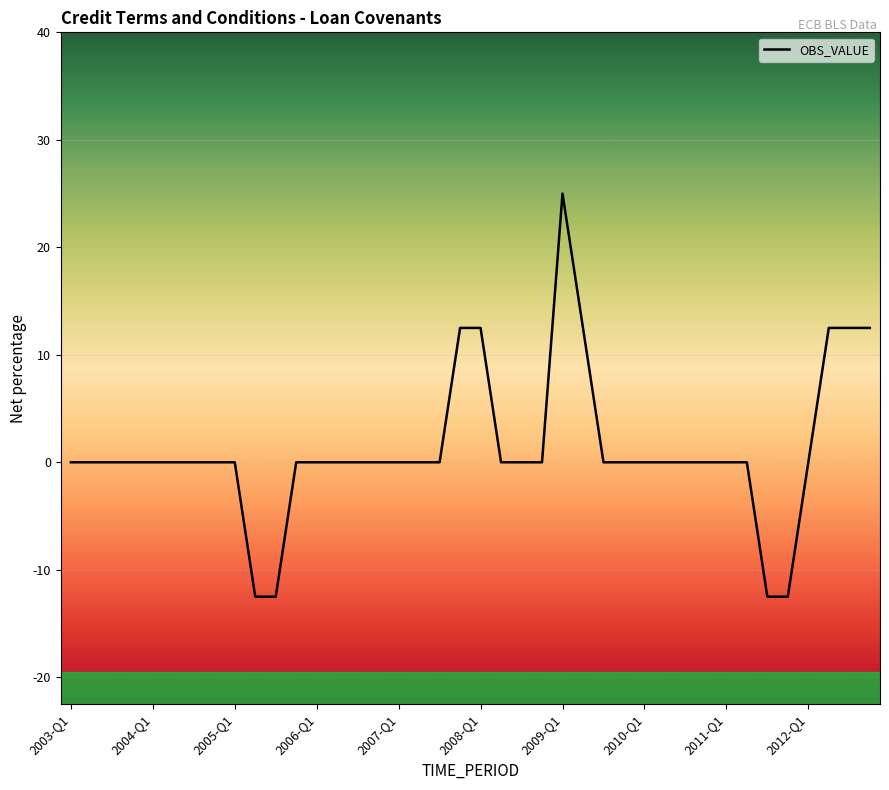

What is the minimum value shown in the chart?

-12.5